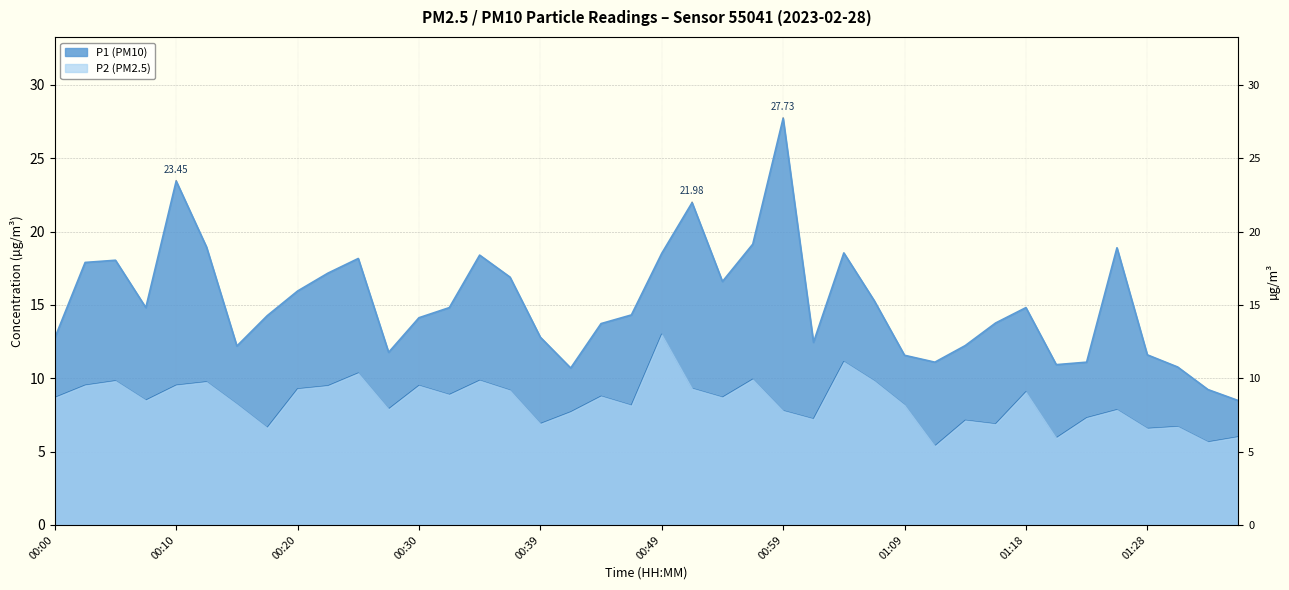

Reading left to right, list all the values displayed in this chart.

P1: 00:00=12.8	00:03=17.9	00:05=18.1	00:07=14.8	00:10=23.4	00:12=18.9	00:15=12.2	00:17=14.3	00:20=15.9	00:22=17.2	00:25=18.2	00:27=11.8	00:30=14.1	00:32=14.8	00:35=18.4	00:37=16.9	00:39=12.8	00:42=10.7	00:44=13.7	00:47=14.3	00:49=18.5	00:52=22.0	00:54=16.6	00:56=19.1	00:59=27.7	01:01=12.4	01:04=18.6	01:06=15.3	01:09=11.6	01:11=11.1	01:13=12.2	01:16=13.8	01:18=14.8	01:21=10.9	01:23=11.1	01:26=18.9	01:28=11.6	01:31=10.8	01:33=9.2	01:36=8.5
P2: 00:00=8.7	00:03=9.5	00:05=9.8	00:07=8.5	00:10=9.5	00:12=9.8	00:15=8.2	00:17=6.6	00:20=9.3	00:22=9.5	00:25=10.3	00:27=7.9	00:30=9.5	00:32=8.9	00:35=9.8	00:37=9.2	00:39=6.9	00:42=7.7	00:44=8.8	00:47=8.2	00:49=13.0	00:52=9.3	00:54=8.7	00:56=9.9	00:59=7.8	01:01=7.2	01:04=11.1	01:06=9.8	01:09=8.2	01:11=5.4	01:13=7.1	01:16=6.9	01:18=9.1	01:21=5.9	01:23=7.3	01:26=7.8	01:28=6.6	01:31=6.7	01:33=5.7	01:36=6.0